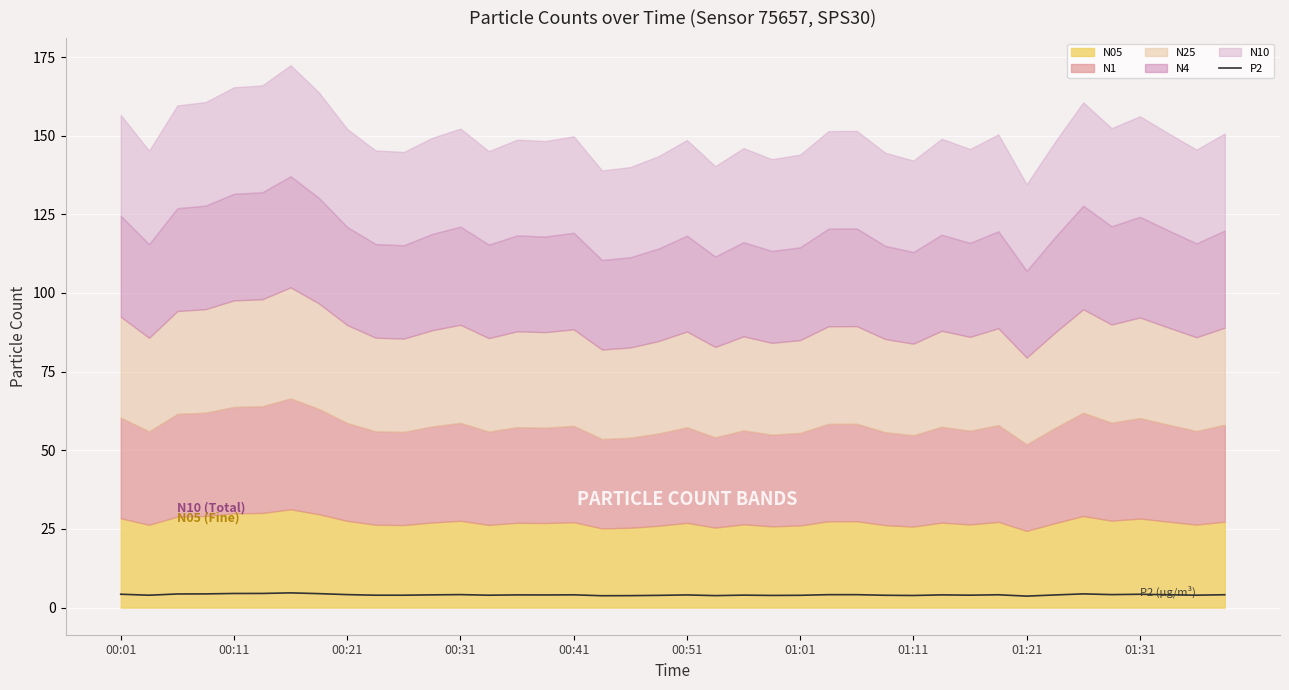

How many points are higher than both their immediate neighbors (excluding endpoints)?

10